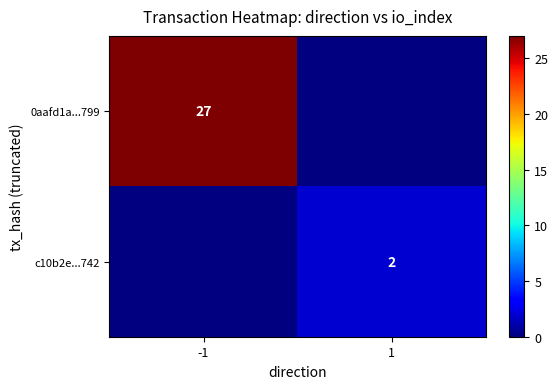

The value of c10b2e...742 at 1 is 3. True or false?

False